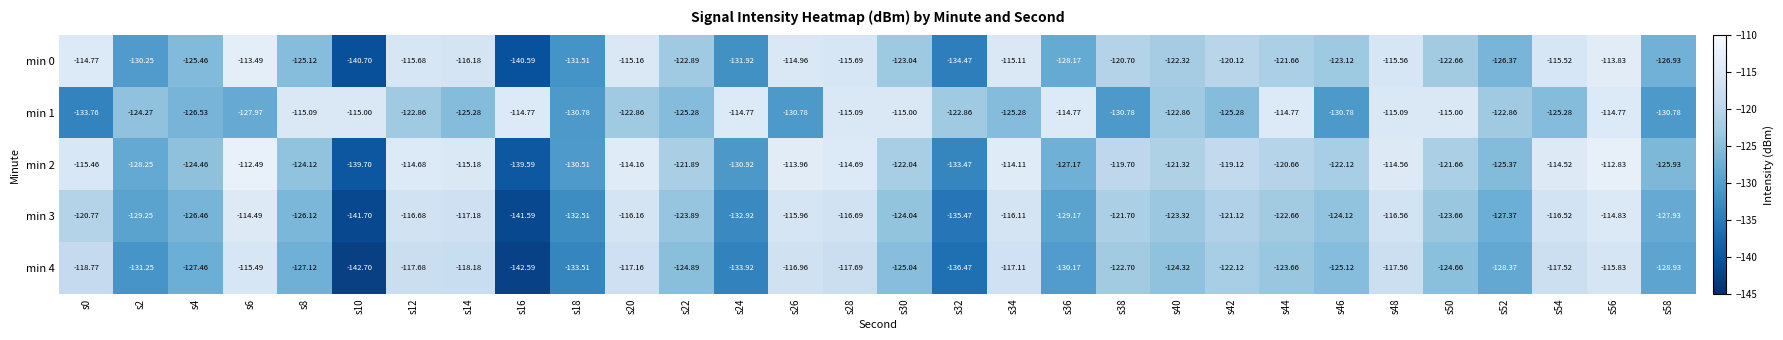

How many values in the min 4 series are below -124?

16